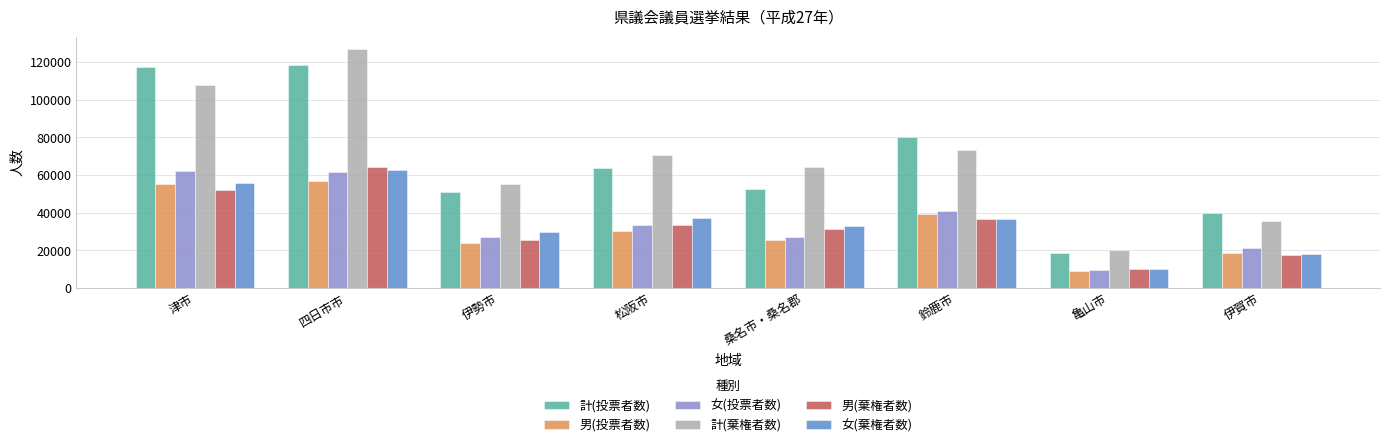

What is the total value across all series at 亀山市?

77688